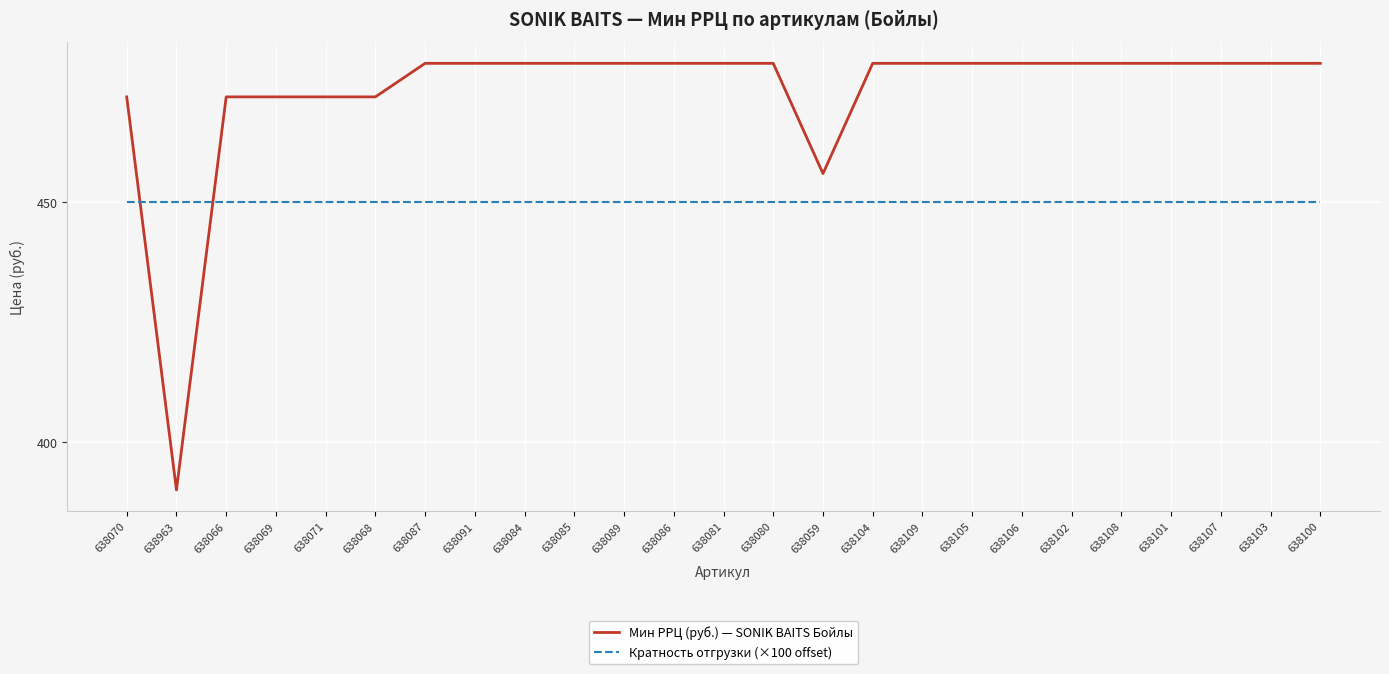

Reading right to left, transcribe all the data shown in this chart.

Мин РРЦ (руб.) — SONIK BAITS Бойлы: 479	479	479	479	479	479	479	479	479	479	456	479	479	479	479	479	479	479	479	472	472	472	472	390	472
Кратность отгрузки (×100 offset): 450	450	450	450	450	450	450	450	450	450	450	450	450	450	450	450	450	450	450	450	450	450	450	450	450